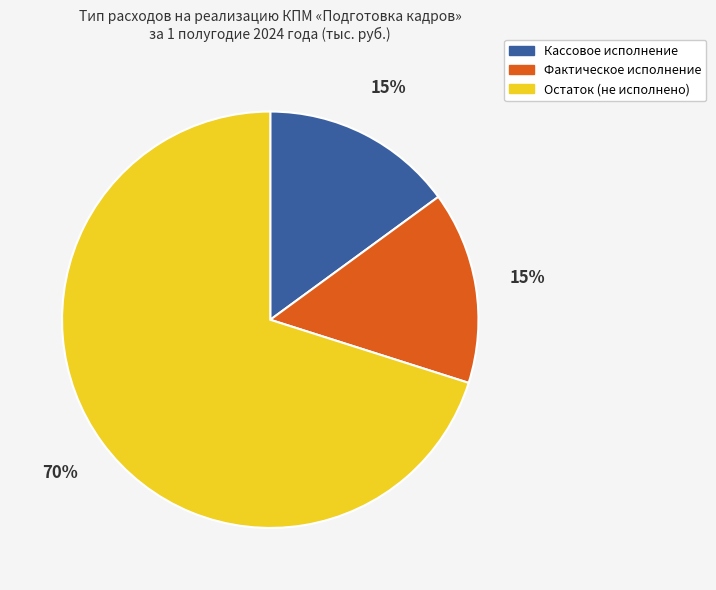

To the nearest percent, what is the difference between the largest and smallest slice percentages?

55%